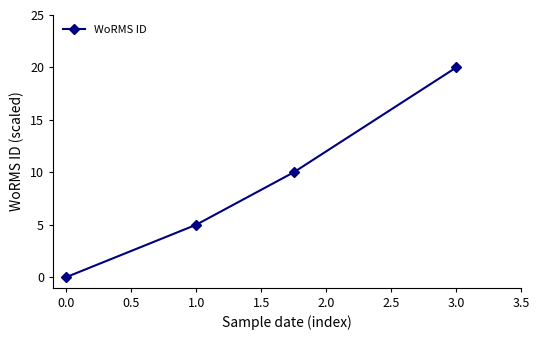

True or false: there are more than 0 points higher than both neighbors.

False